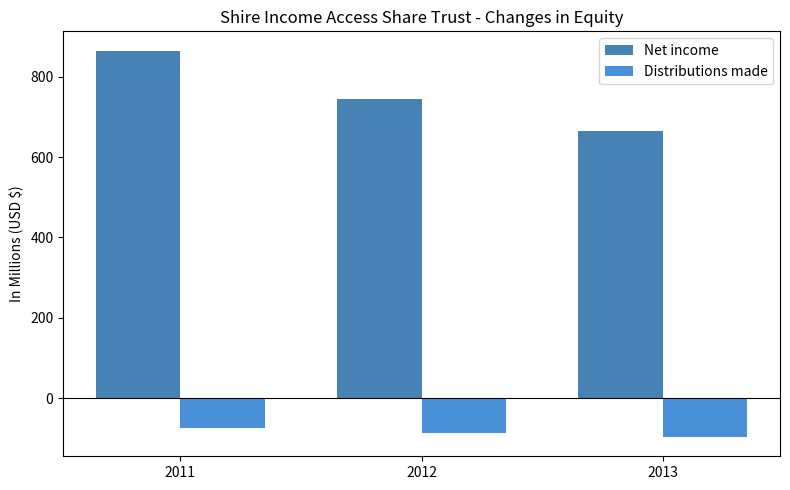

At which category is the sum across all series the highest?

2011